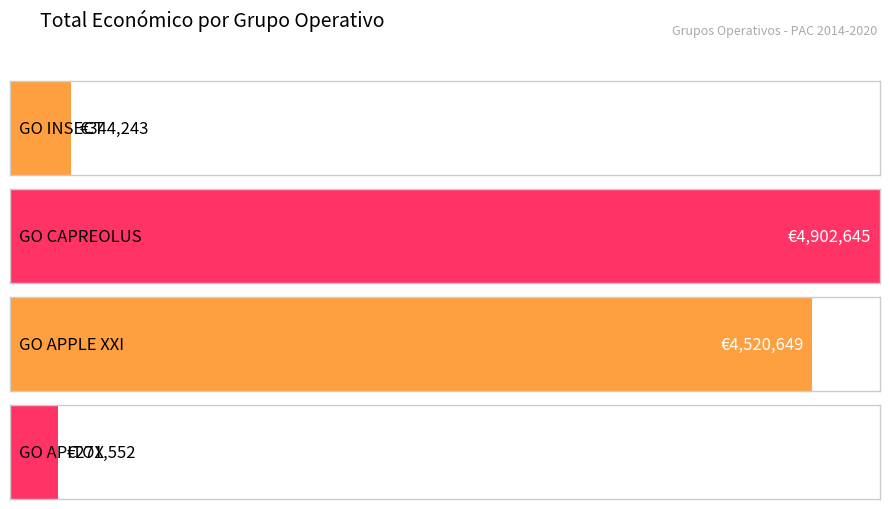

Between GO APITOX and GO INSECT, which is larger?

GO INSECT